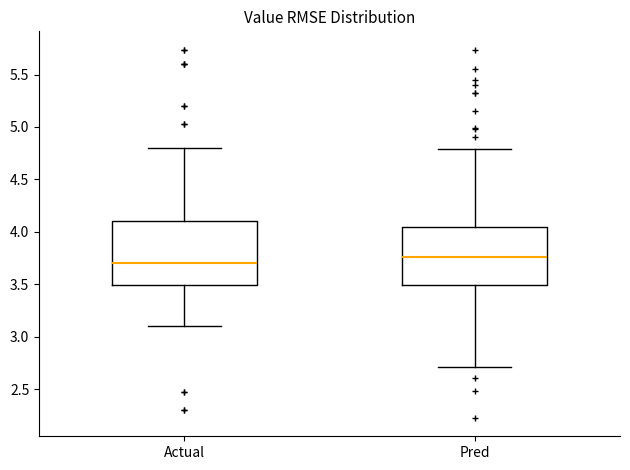

Comparing the boxes themselves (not the whiskers), which one is the tallest?

Actual